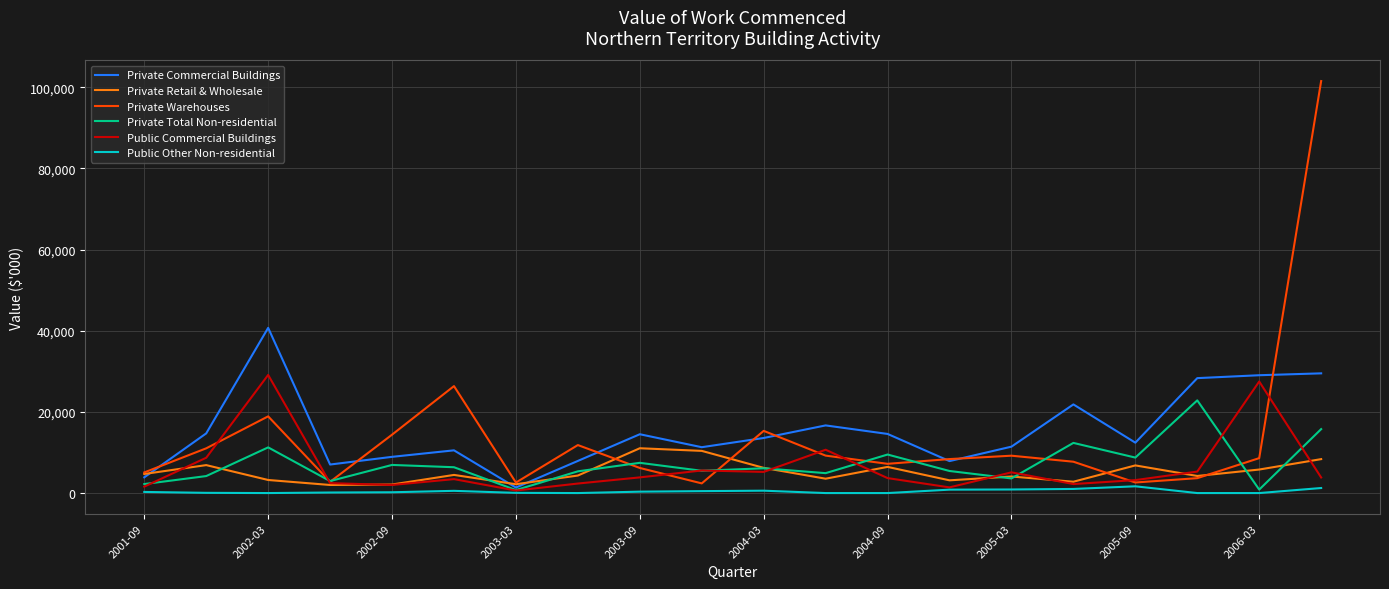

Which series has the largest range (max minus min)?

Private Warehouses